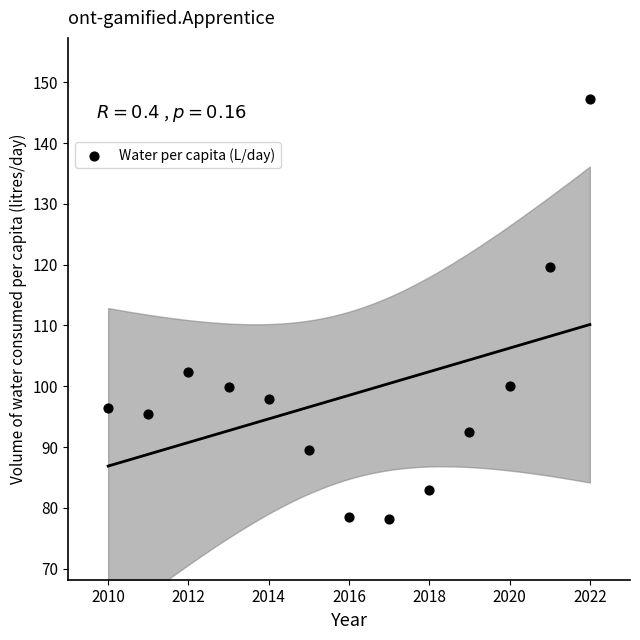

What is the range of Y values (max minus min)?

69.1